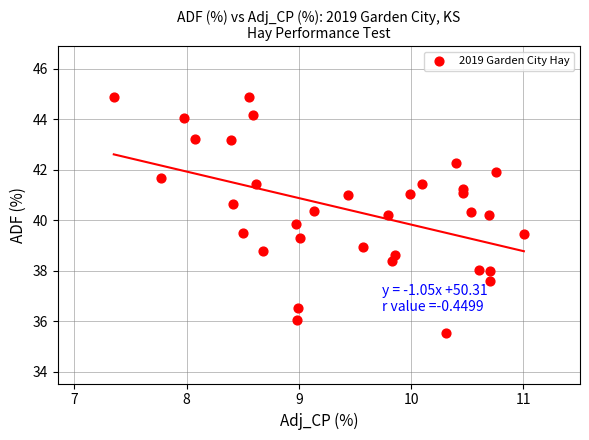

What is the range of X values (max minus min)?

3.7